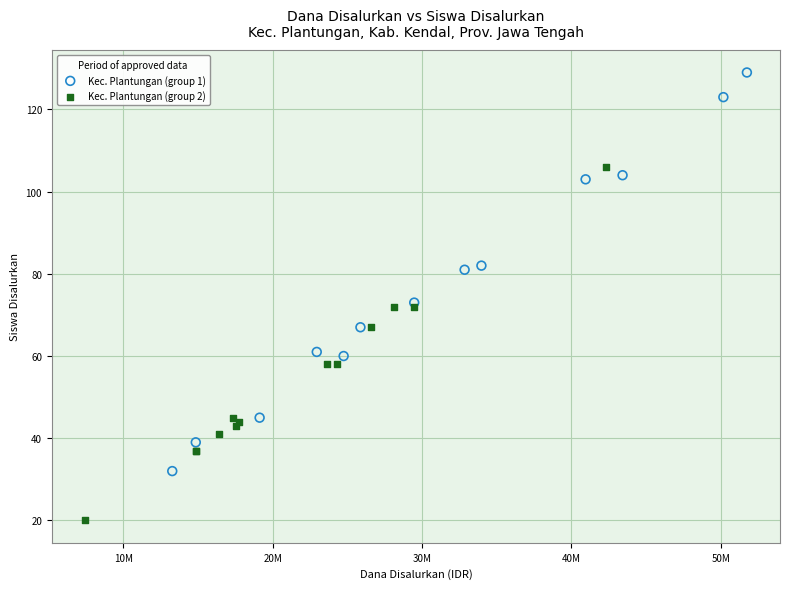

Which series contains the lowest Y value?

Kec. Plantungan (group 2)